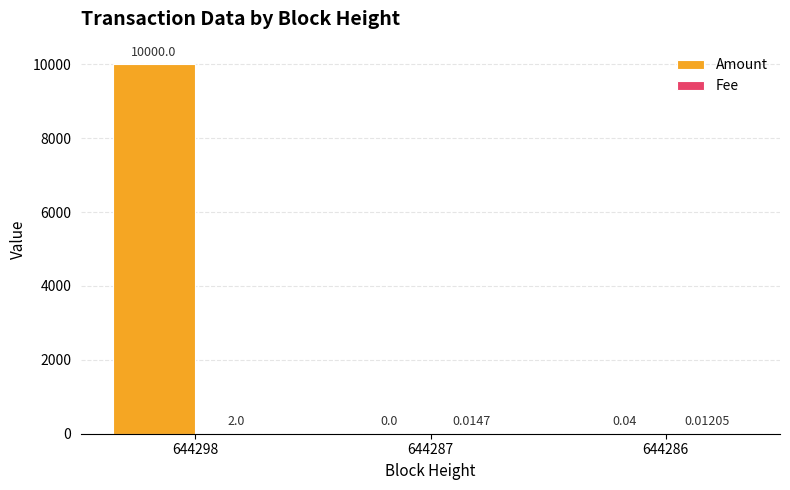

Is it true that Amount equals 0.0 at 644287?

True